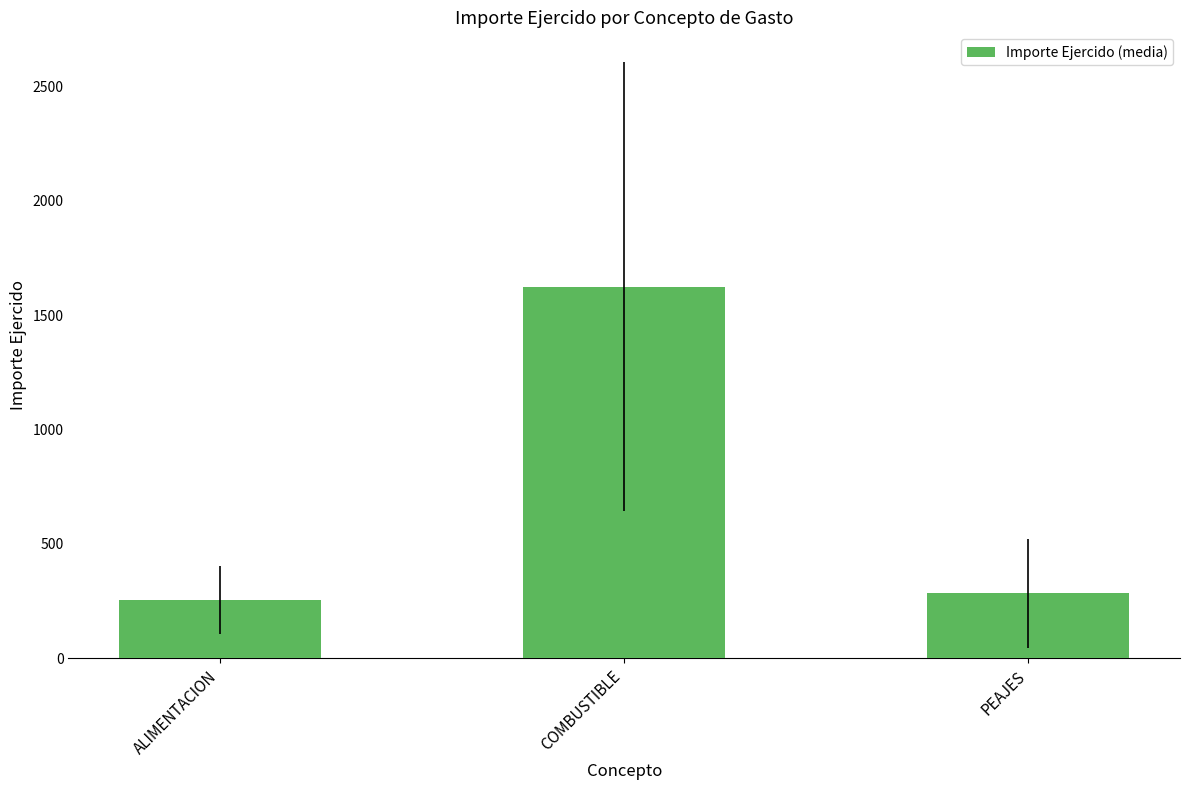

Between COMBUSTIBLE and ALIMENTACION, which is larger?

COMBUSTIBLE